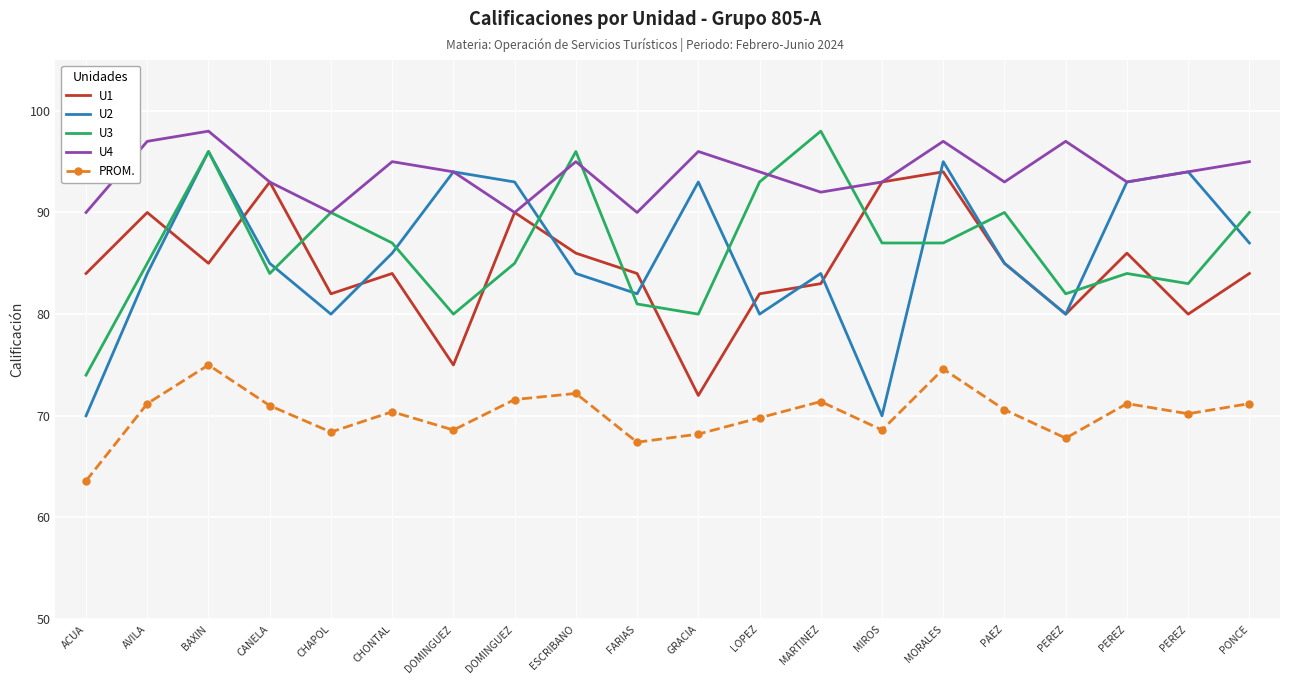

What are all the series names shown in the legend?

U1, U2, U3, U4, PROM.